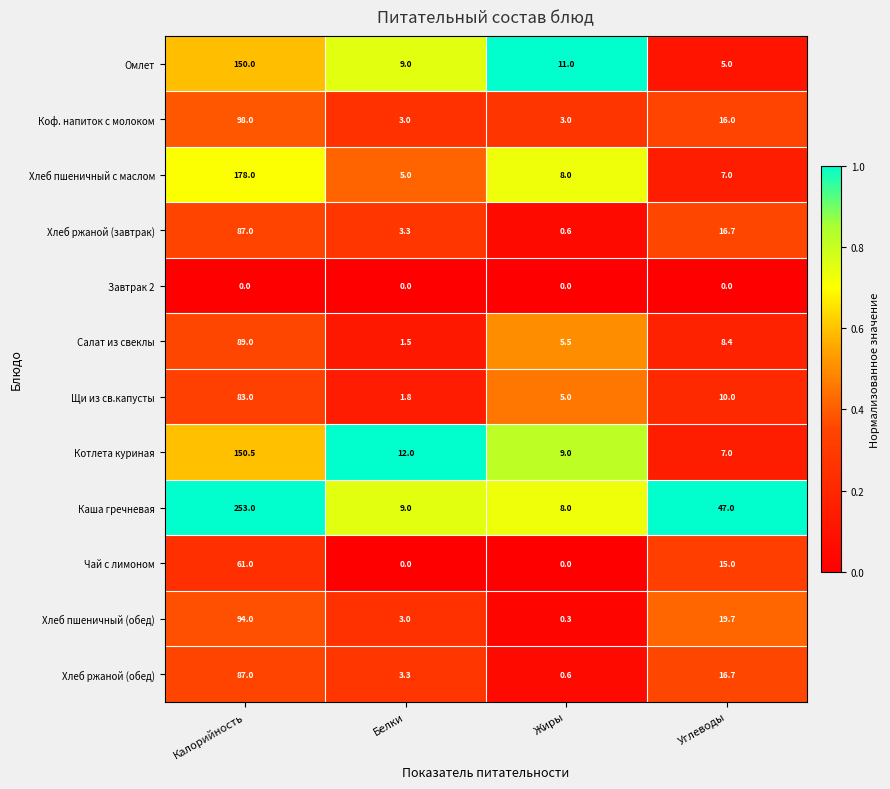

Count the number of data series in this chart.

12